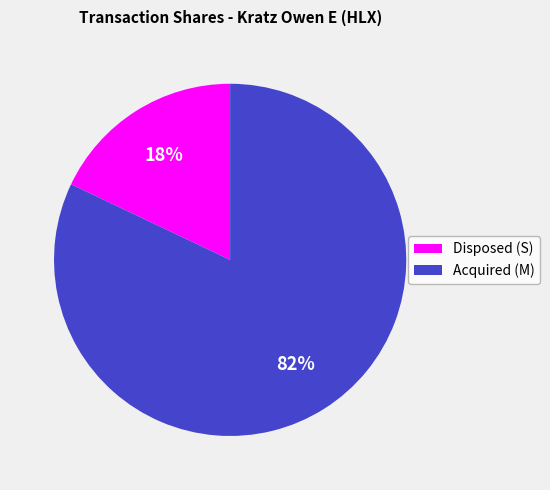

To the nearest percent, what is the difference between the largest and smallest slice percentages?

64%